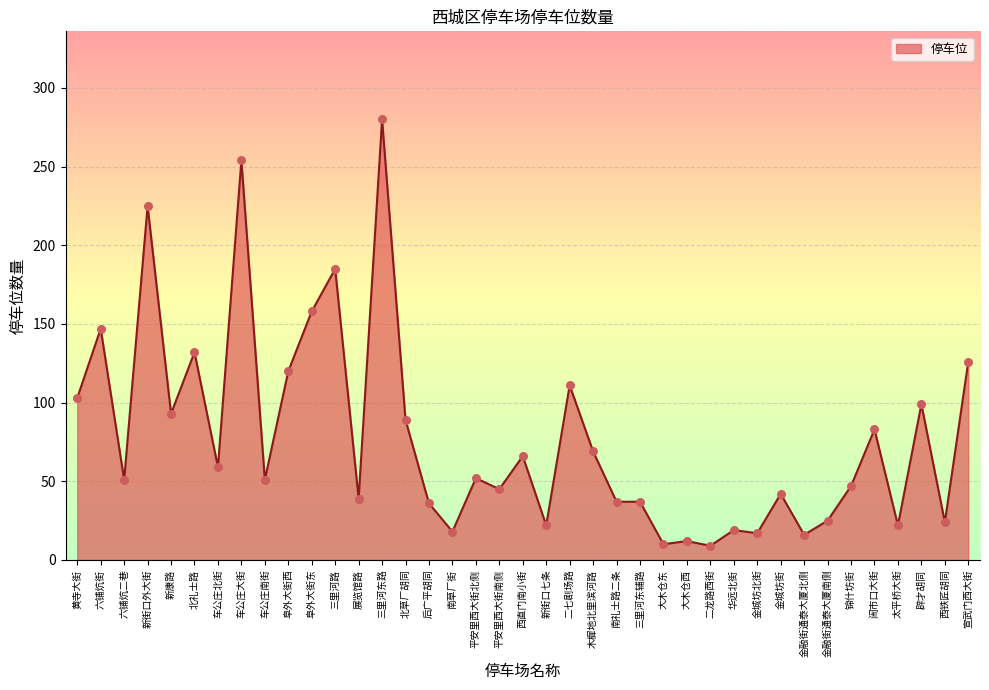

What is the ratio of the value at 金城坊北街 to the value at 金融街通泰大厦北侧?

1.1